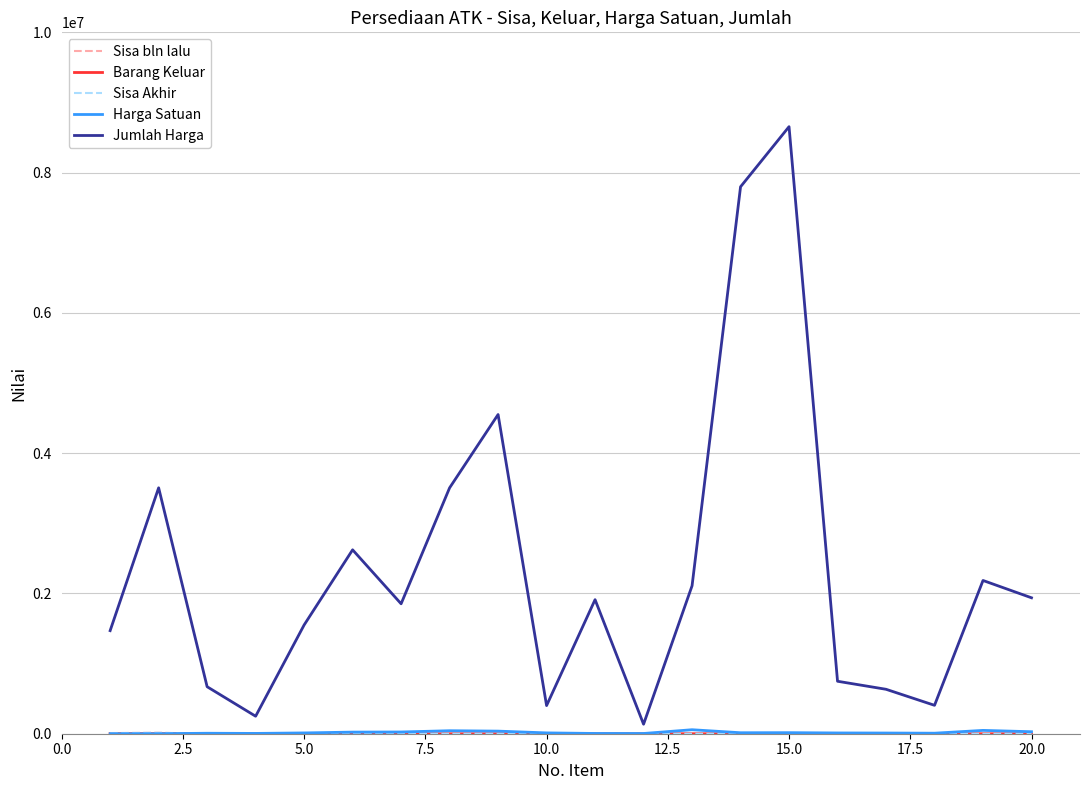

Which series has the largest total across all categories?

Jumlah Harga